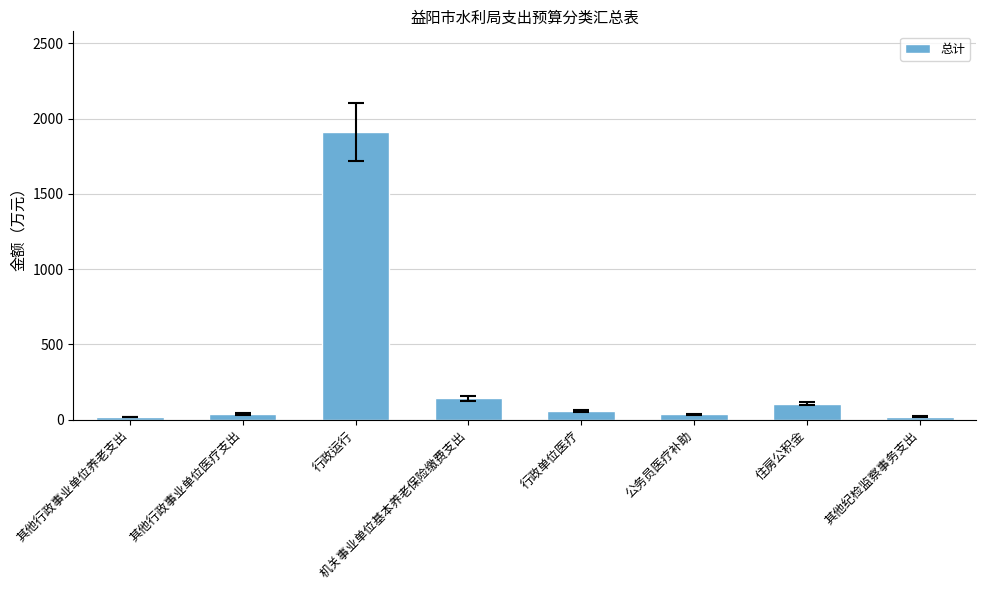

What is the ratio of the value at 其他行政事业单位医疗支出 to the value at 行政单位医疗?

0.6